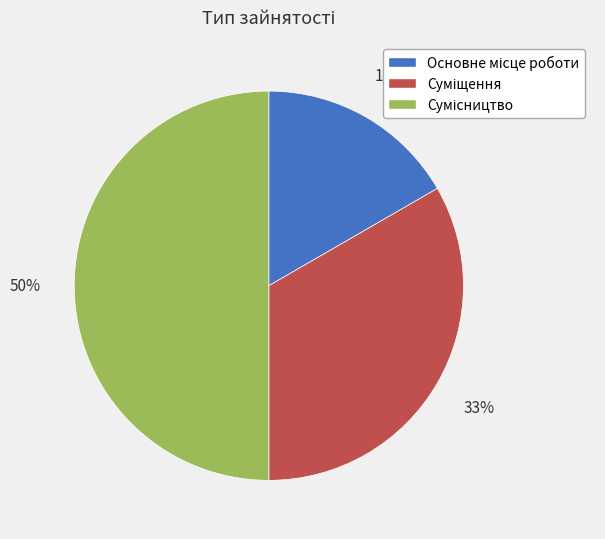

To the nearest percent, what is the average slice percentage?

33%